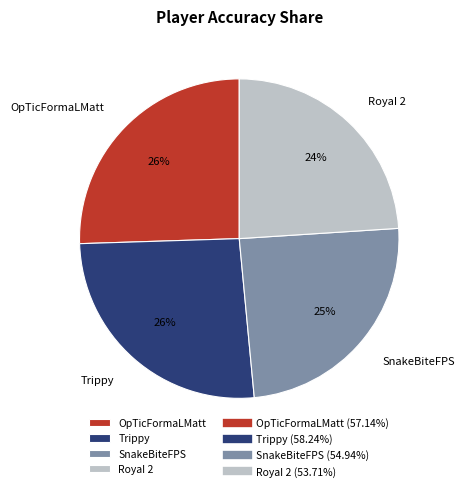

How many slices are in this pie chart?

4